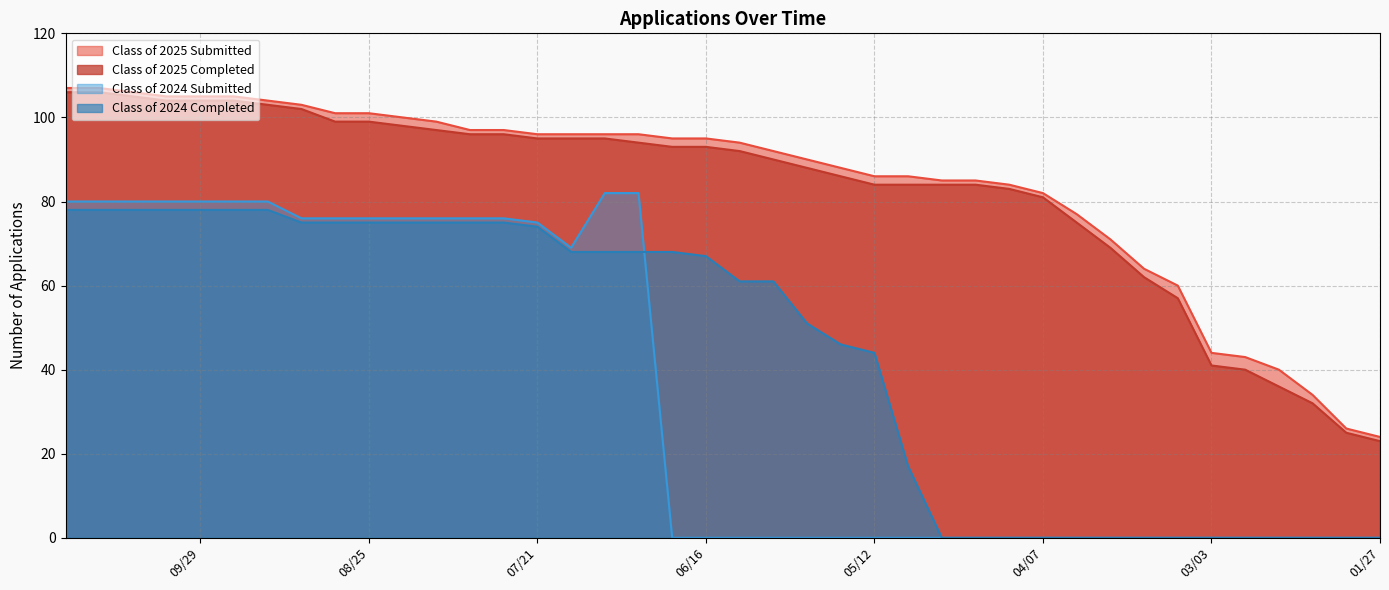

Does the chart have visible grid lines?

Yes